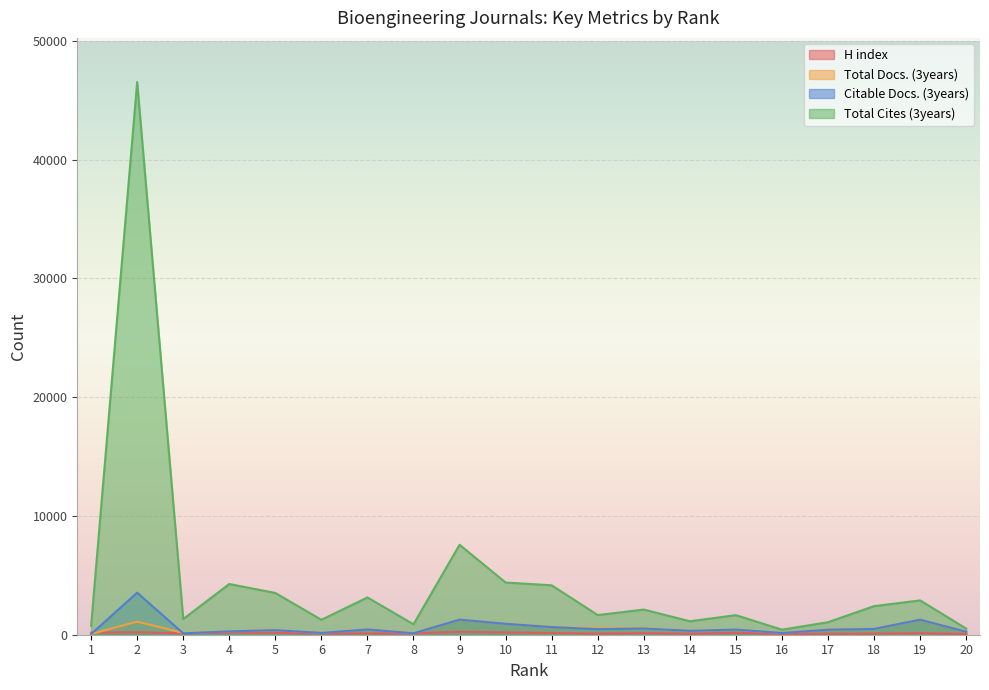

How many lines are shown in the chart?

4